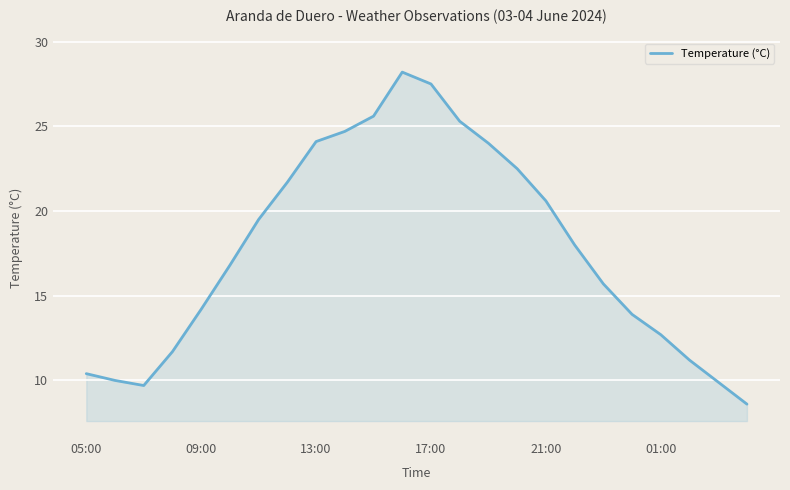

What is the greatest value displayed?

28.2